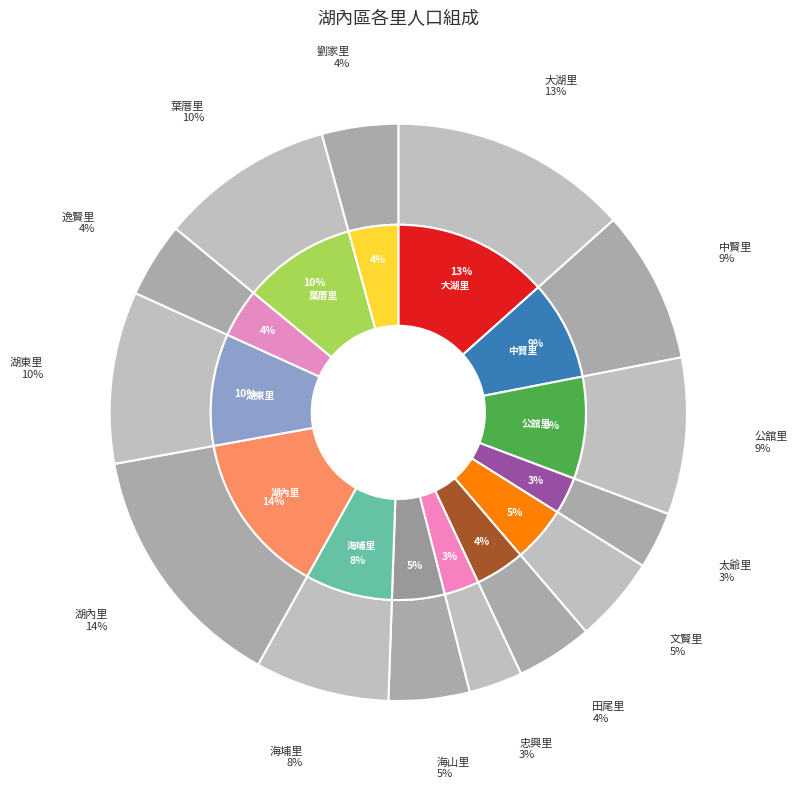

True or false: 文賢里 accounts for 1% of the total.

False